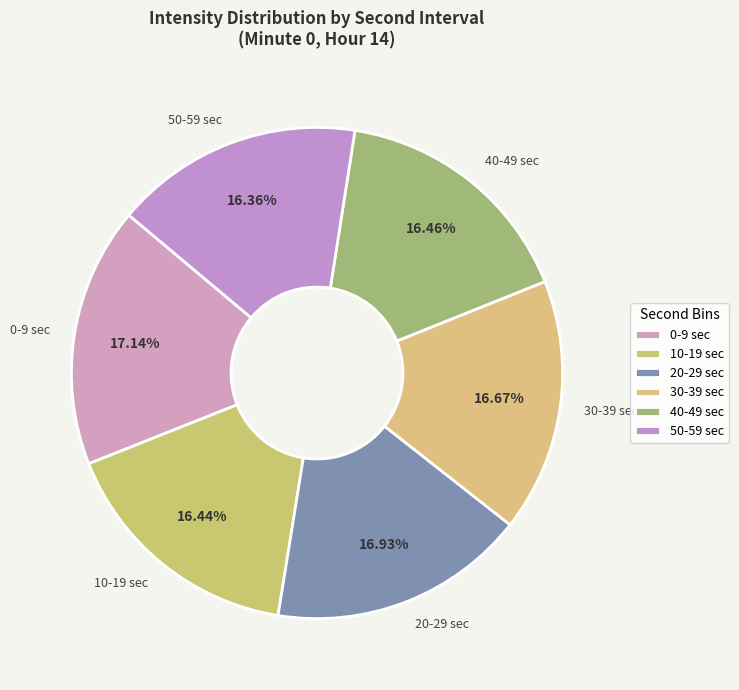

Do 20-29 sec and 40-49 sec together represent more than half of the pie?

No